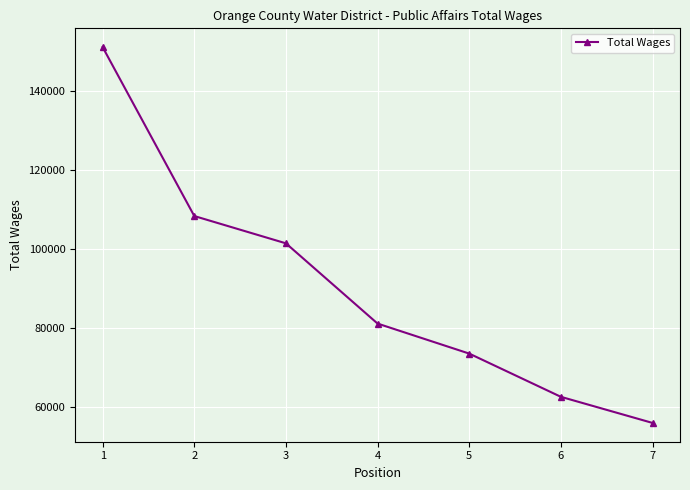

Reading right to left, transcribe all the data shown in this chart.

7=55910	6=62525	5=73476	4=81077	3=101403	2=108318	1=151106